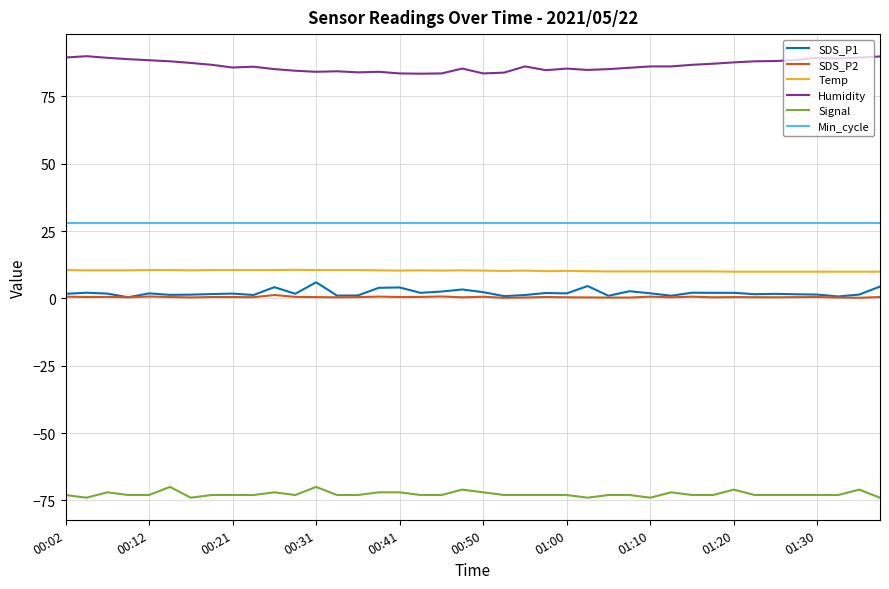

True or false: SDS_P2 has more than 0 points higher than both neighbors.

True